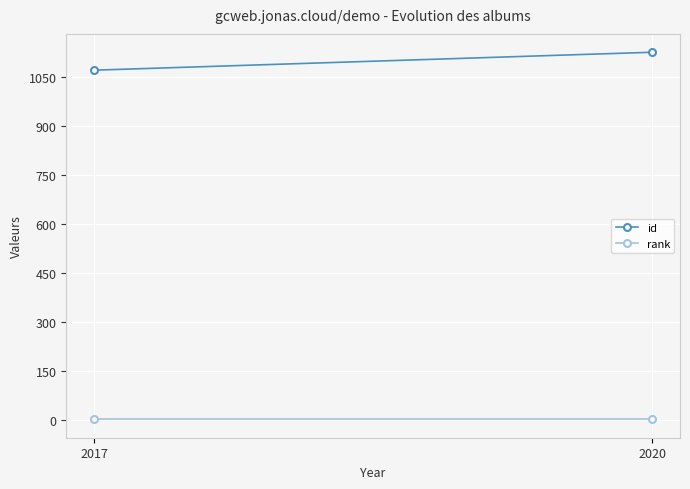

The value of id at 2017 is 541. True or false?

False